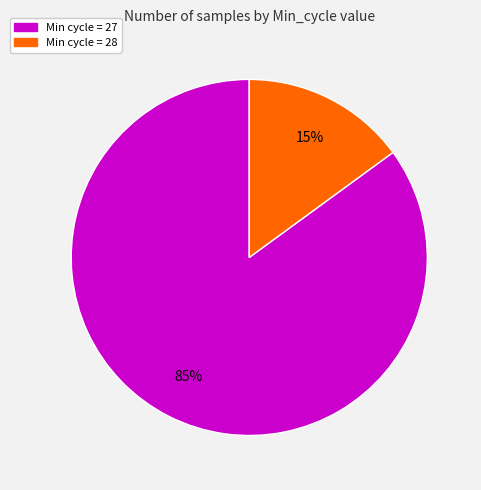

How many segments does this pie chart have?

2